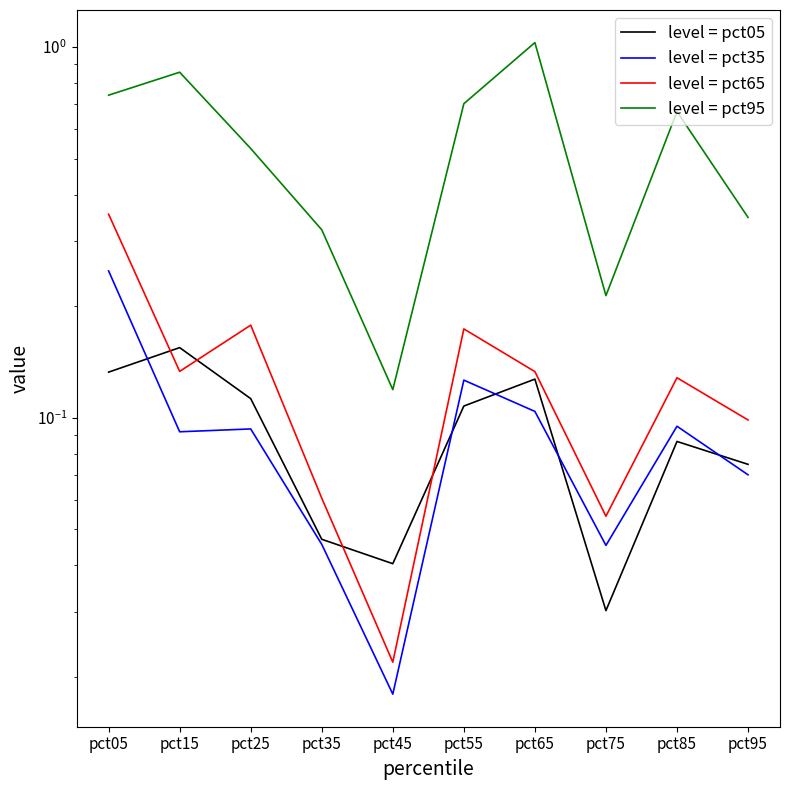

At which category is the sum across all series the highest?

pct05